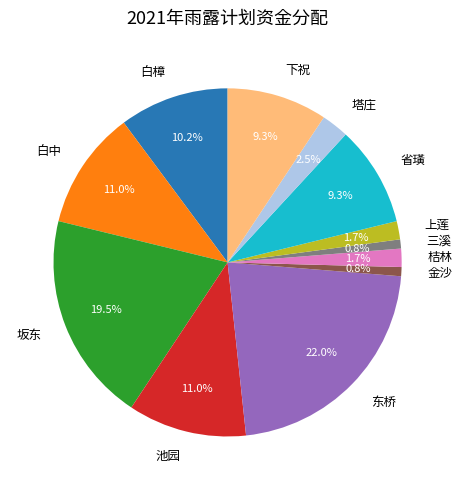

What percentage is the 省璜 slice, to the nearest percent?

9%